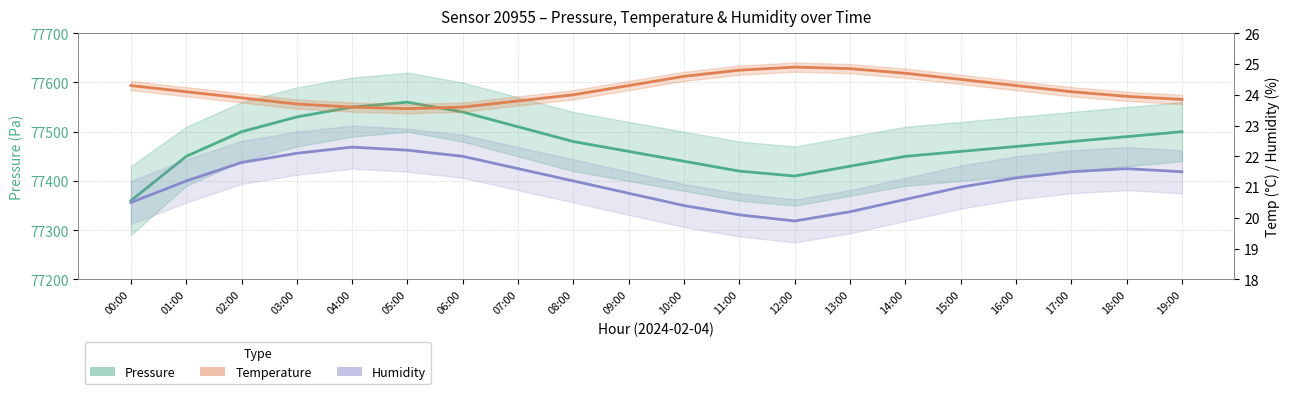

What is the total value across all series at 18:00?

77535.6